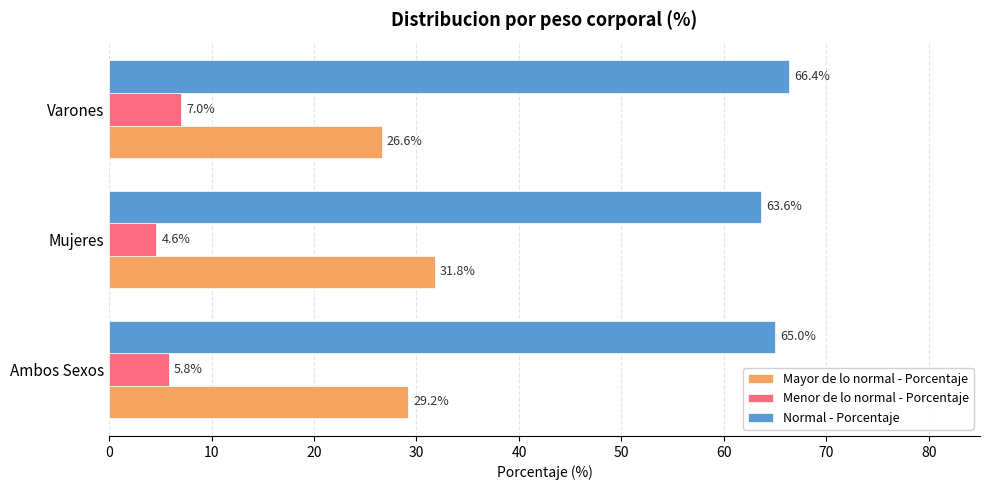

Which series changed the most between Ambos Sexos and Mujeres?

Mayor de lo normal - Porcentaje